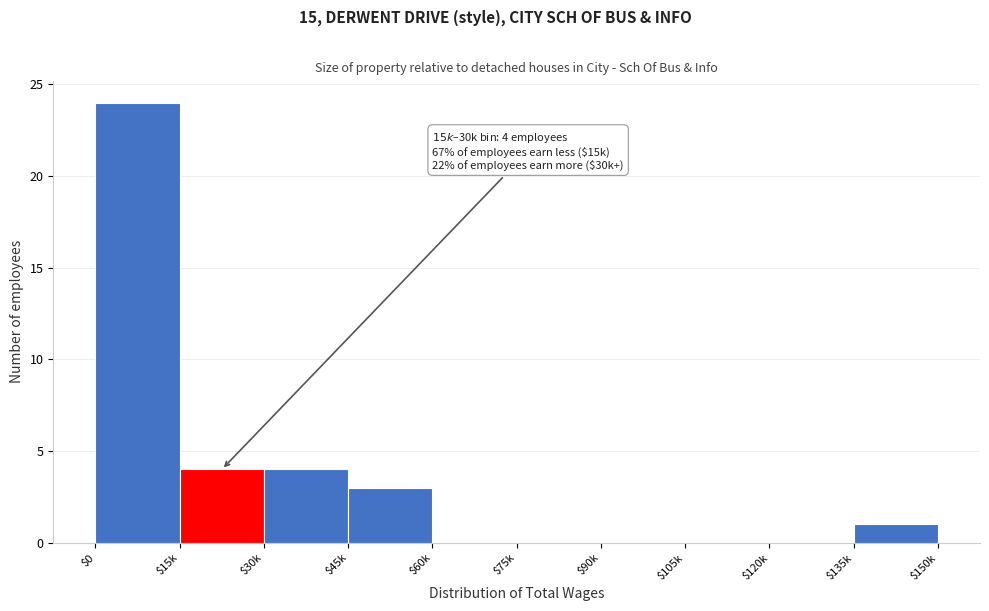

Is it true that the value at $75k is 0?

True